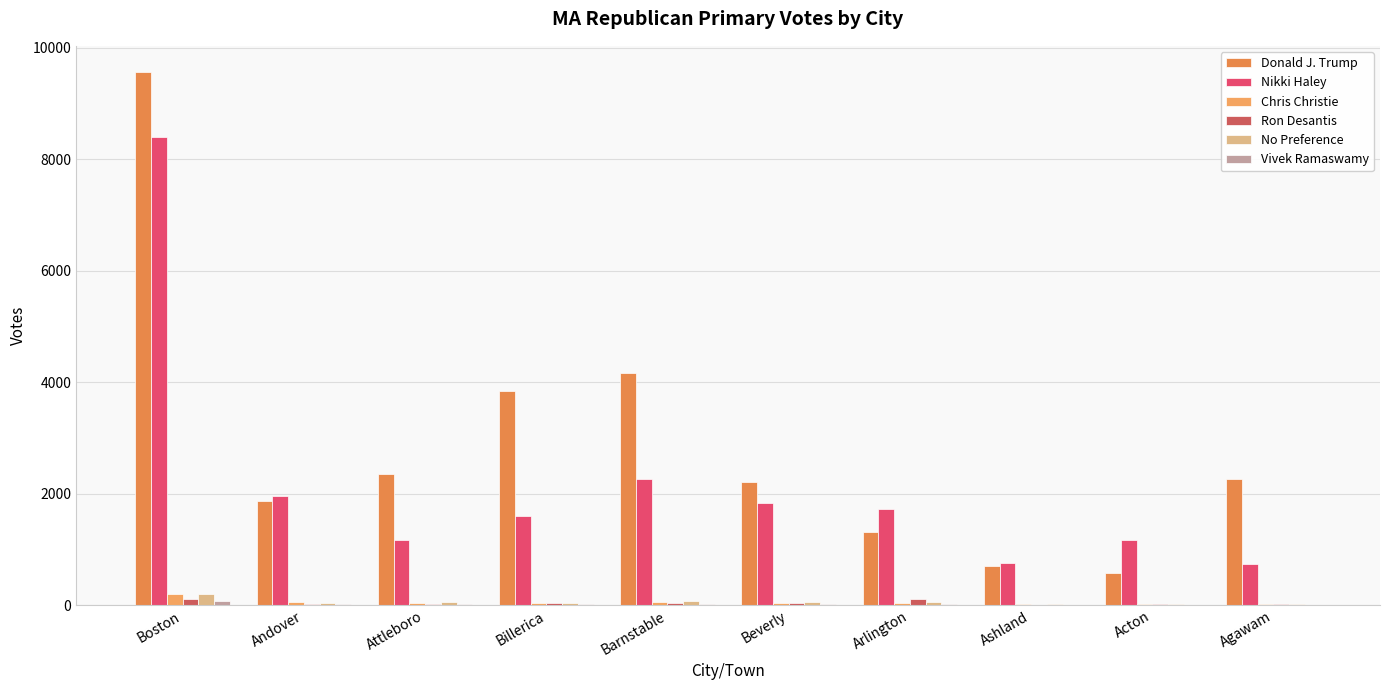

What is the difference between the second highest and minimum values in the Nikki Haley series?

1533